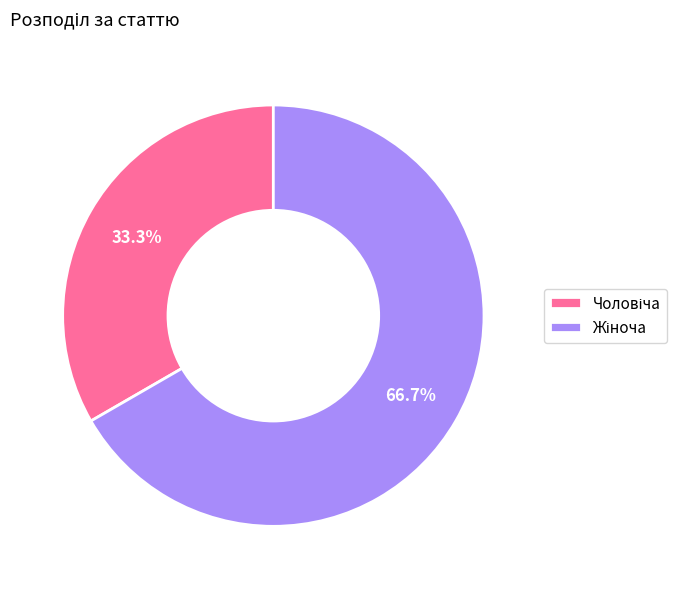

To the nearest percent, what is the difference between the largest and smallest slice percentages?

33%